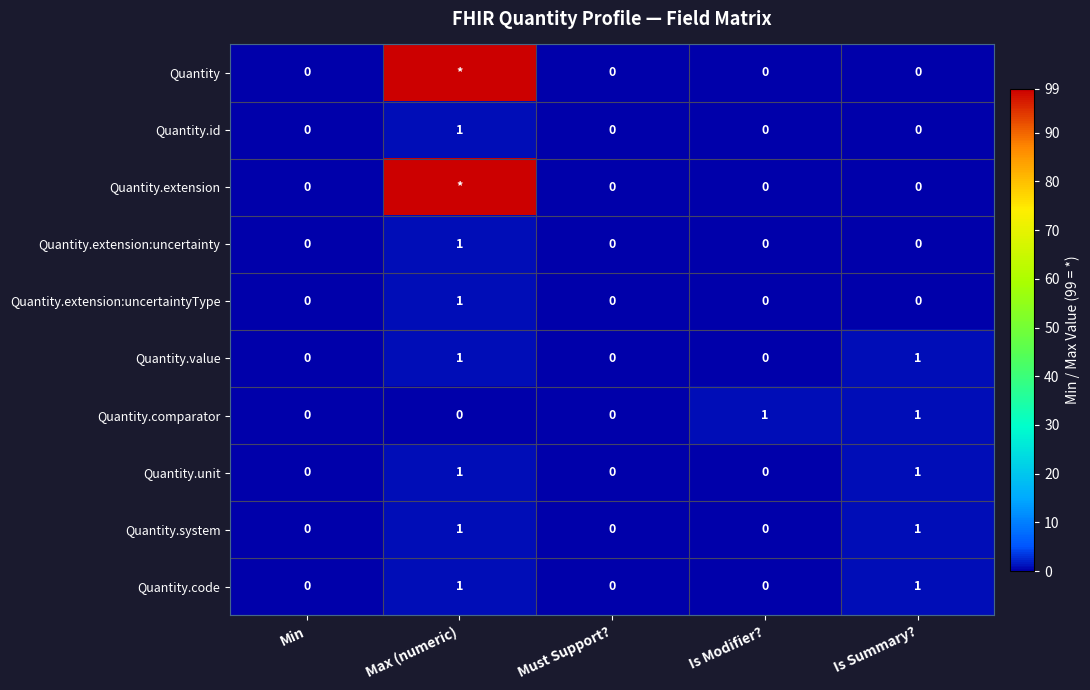

What is the maximum value for Quantity.id?

1